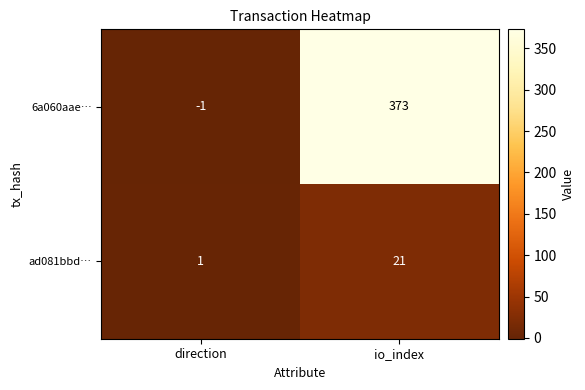

How many data points does each series have?

2